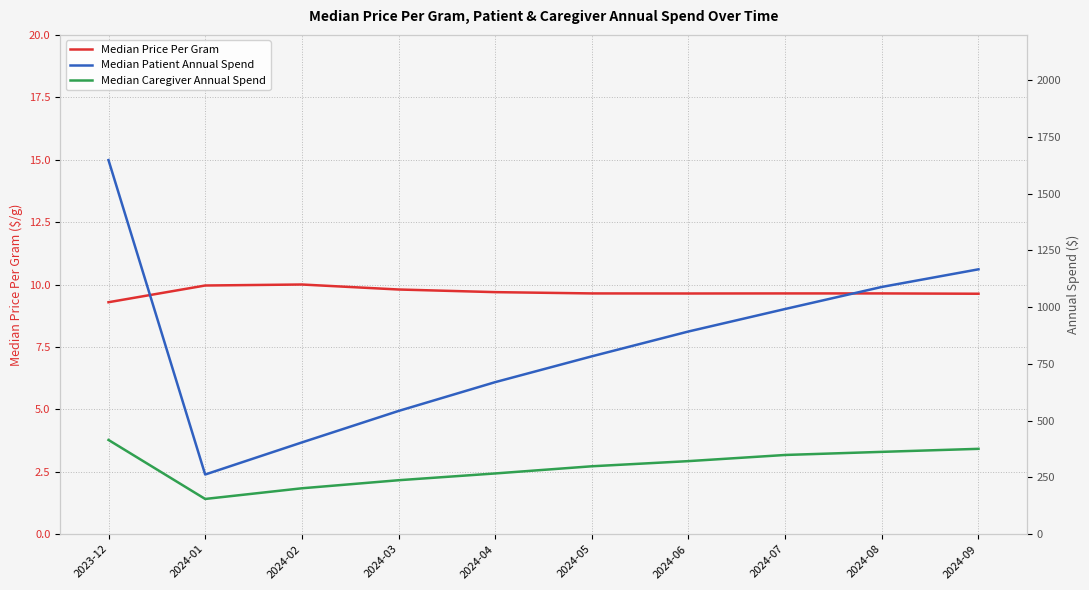

At which category does Median Price Per Gram reach its first local peak?

2024-02